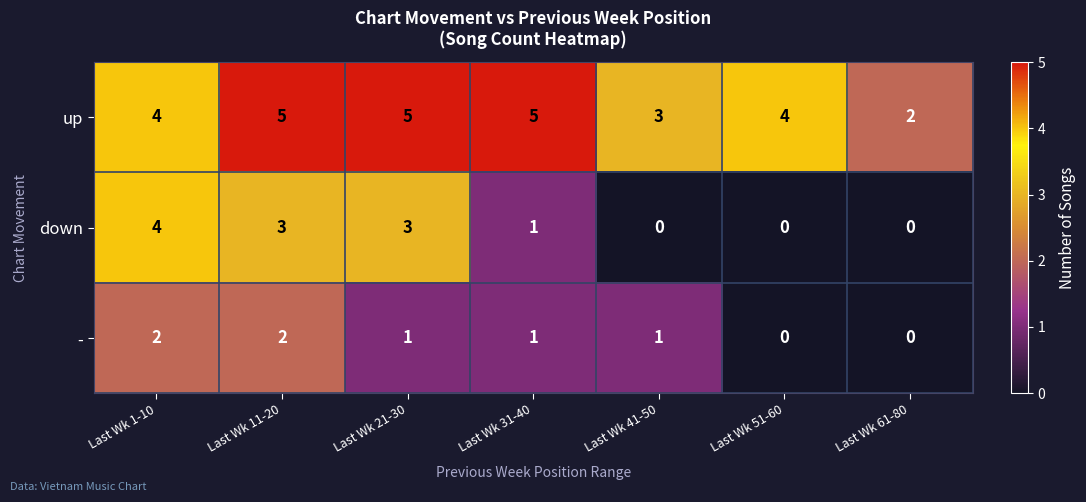

Rank the series by their maximum value, from highest to lowest.

up, down, -